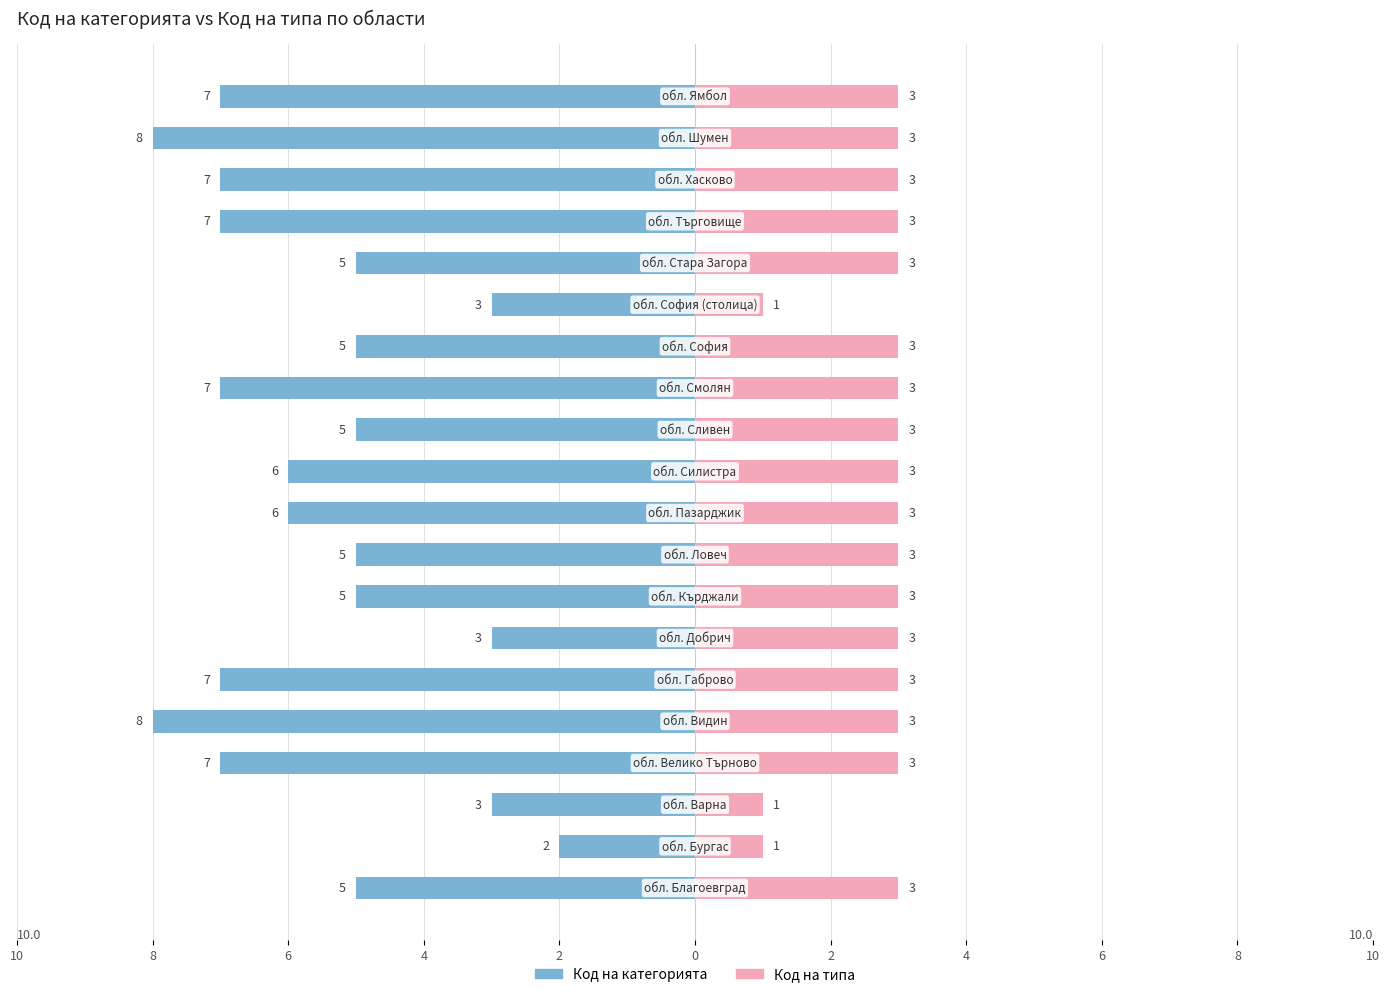

What value does the Код на типа series have at 2?

3